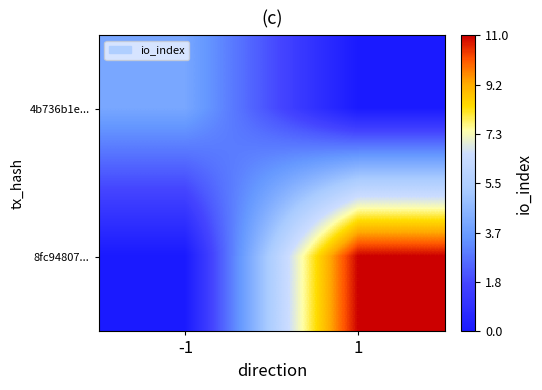

Which has a higher value, 1 or -1?

-1